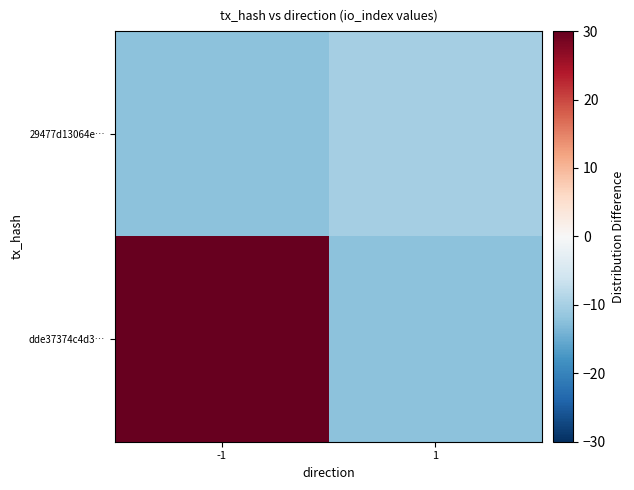

At which category is the sum across all series the highest?

-1